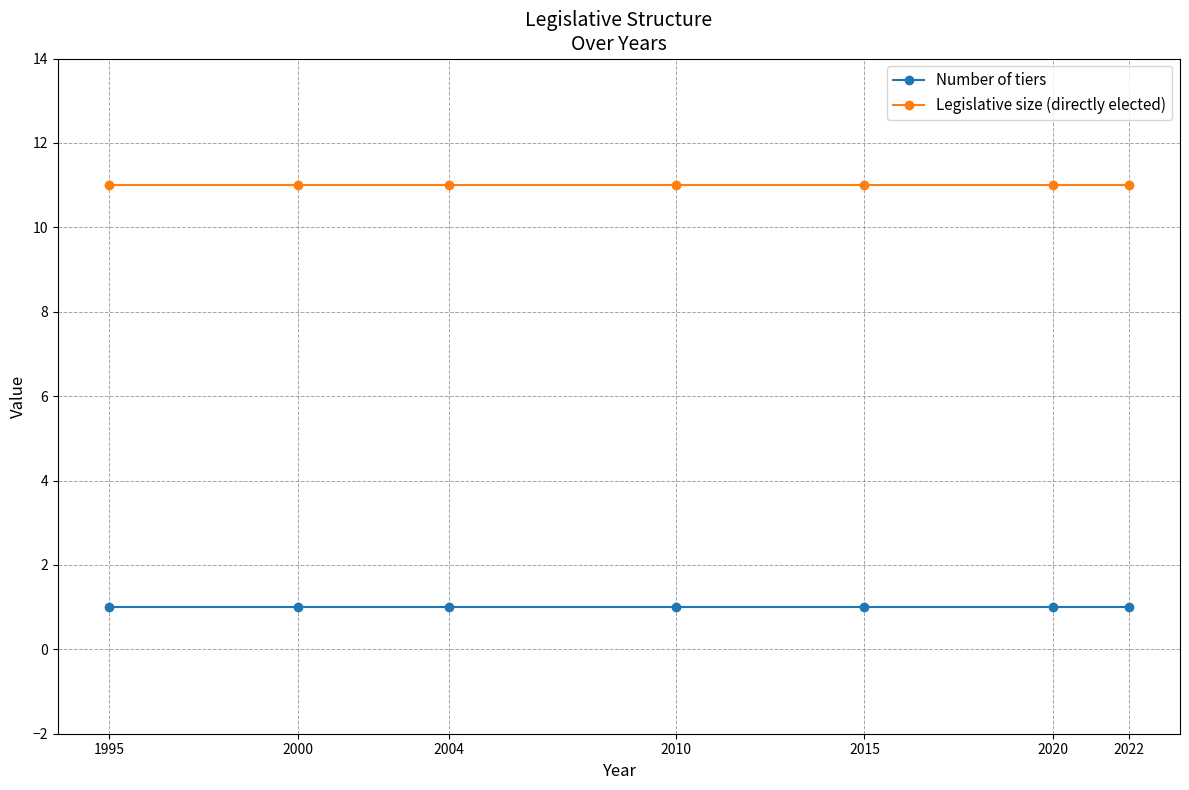

True or false: Legislative size (directly elected) and Number of tiers intersect in this chart.

False